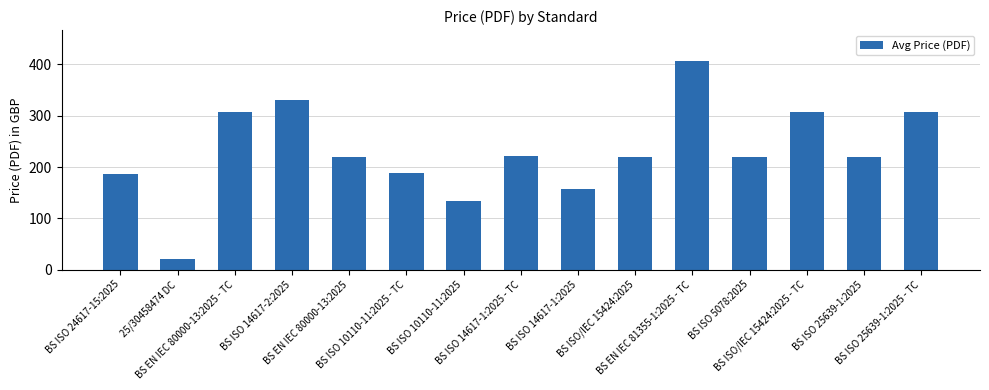

What is the smallest value displayed?

20.0